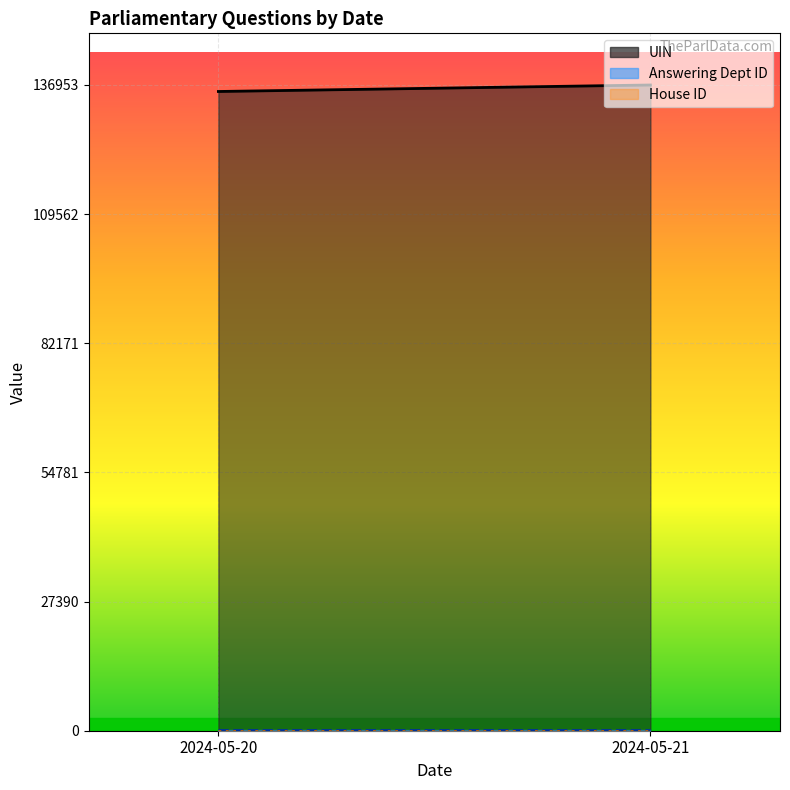

What is the total value across all series at 2024-05-20?

135645